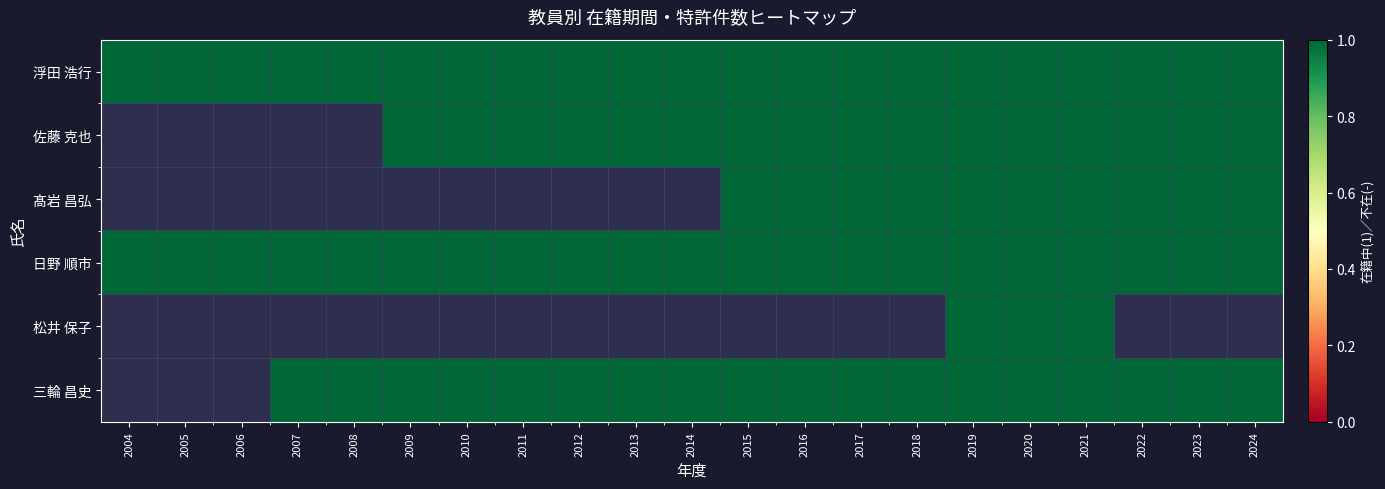

Is it true that 髙岩 昌弘 equals 0 at 2012?

False